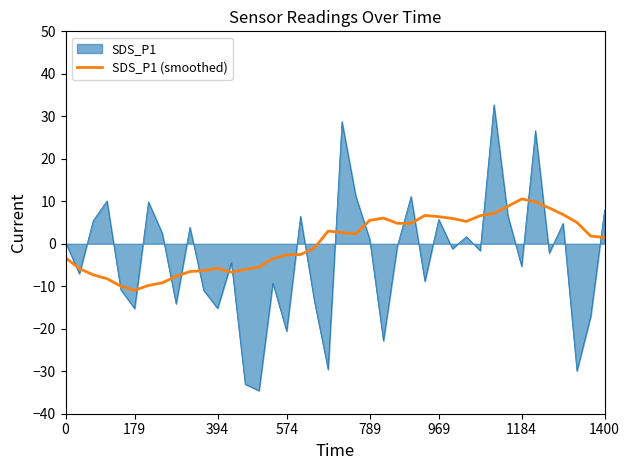

Rank the series by their maximum value, from lowest to highest.

SDS_P1 (smoothed), SDS_P1